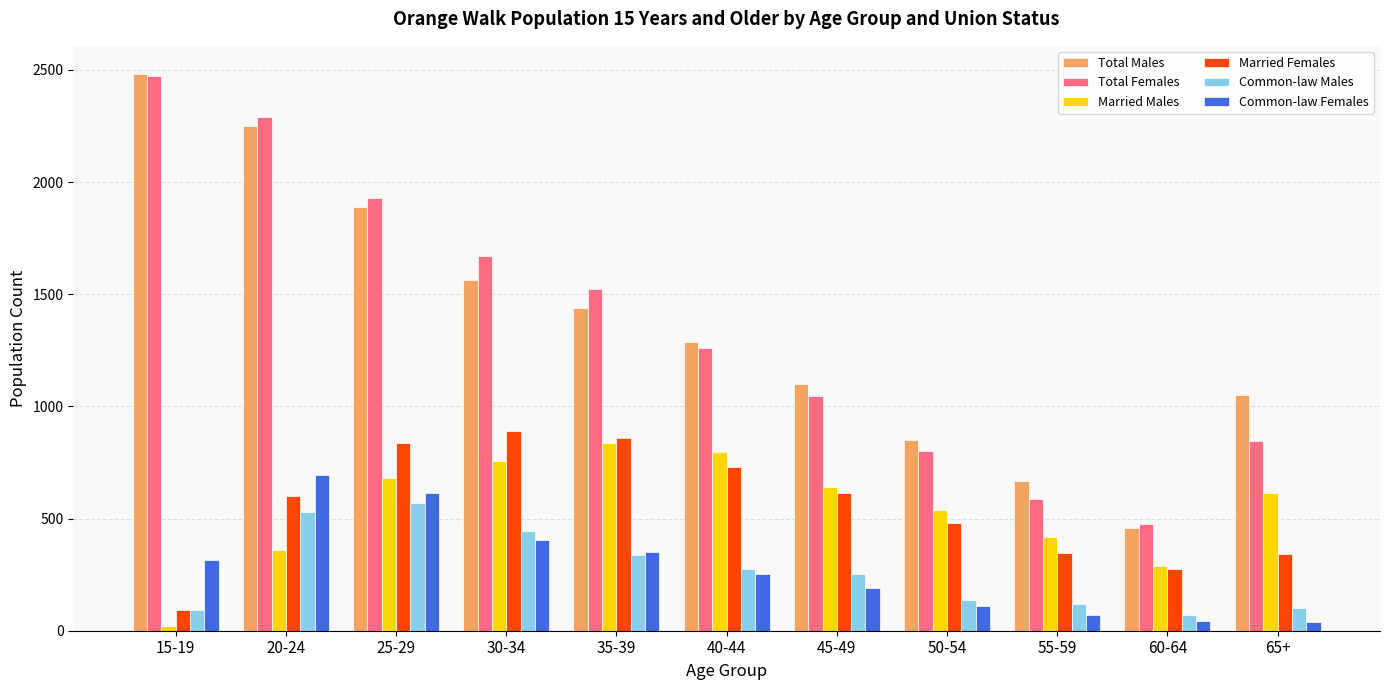

Which series has the widest spread of values?

Total Males